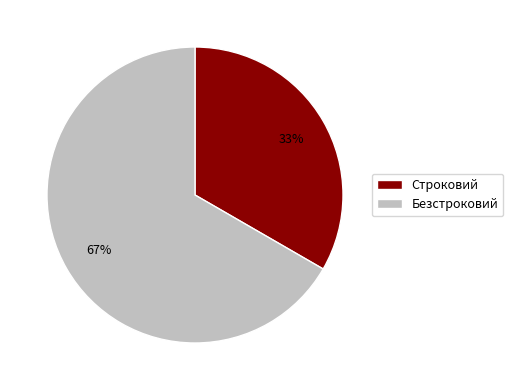

Rank the categories by value from highest to lowest.

Безстроковий, Строковий